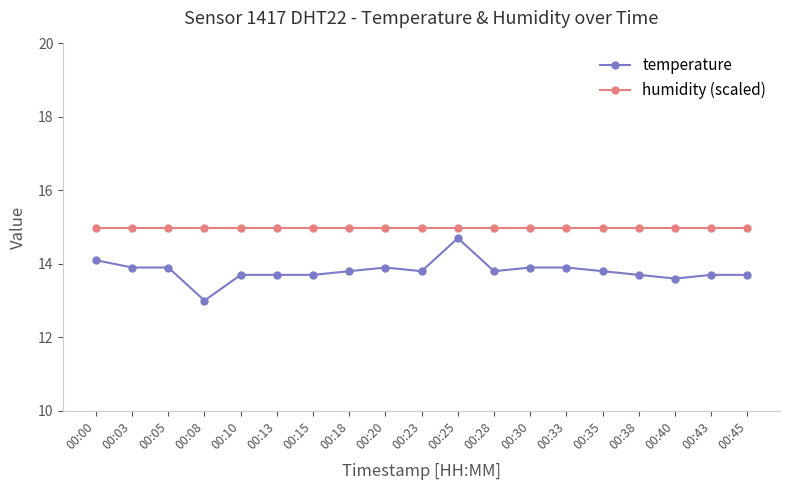

Is the value of temperature at 00:43 greater than the value of humidity (scaled) at 00:30?

No